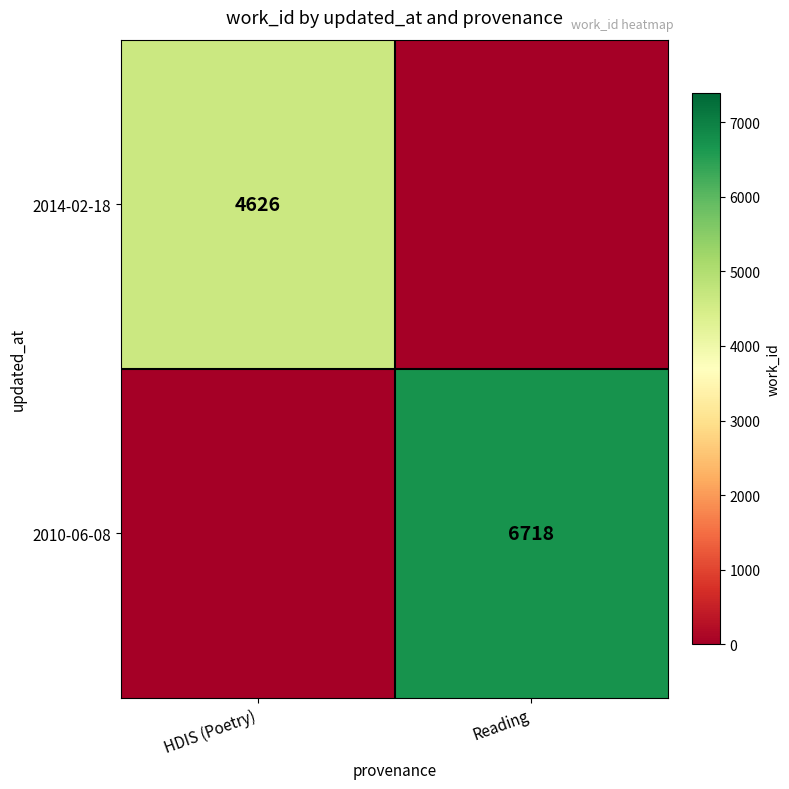

Which category has the highest value across all series?

Reading